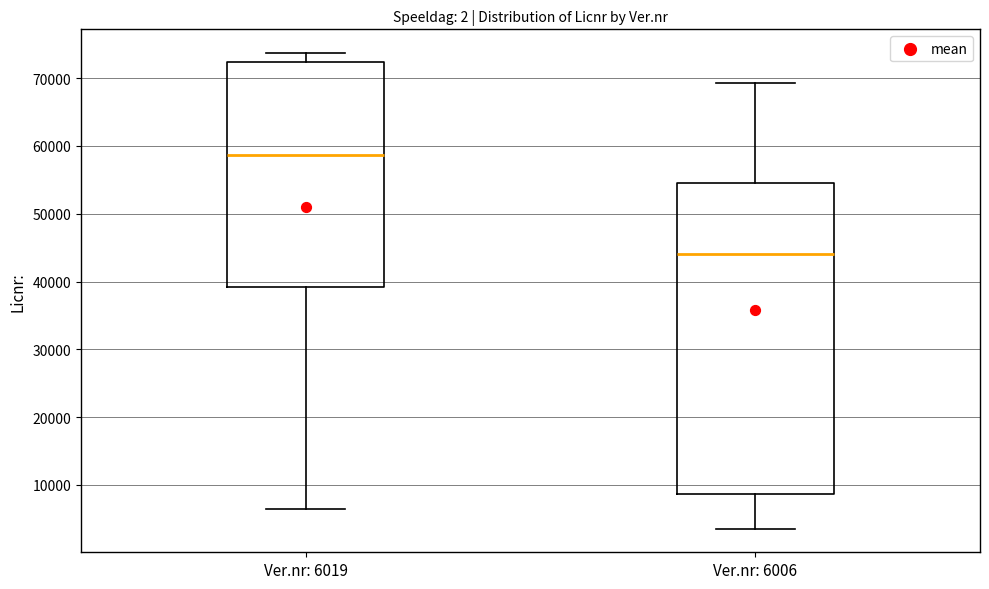

Reading left to right, transcribe this box plot: for each box, give where its median line is, the range the box spans, and where its two whiskers end, as read against the y-axis. The values are not printed on the chart, so give them approximately, as read against the axis.

Ver.nr: 6019: median 59000, box 39000 to 72000, whiskers 6000 to 74000
Ver.nr: 6006: median 44000, box 9000 to 55000, whiskers 4000 to 69000